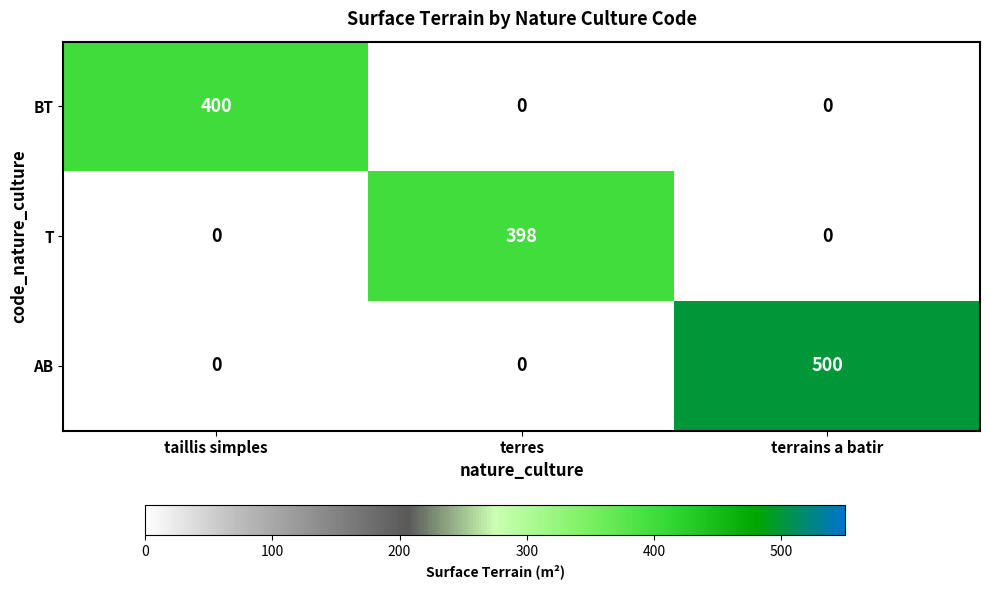

What is the sum of all T values?

398